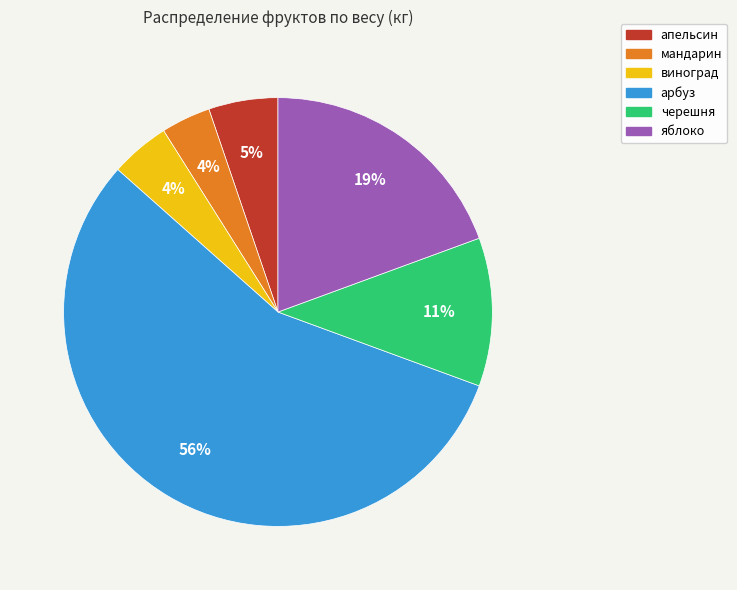

Is it true that апельсин is 5% of the pie?

True